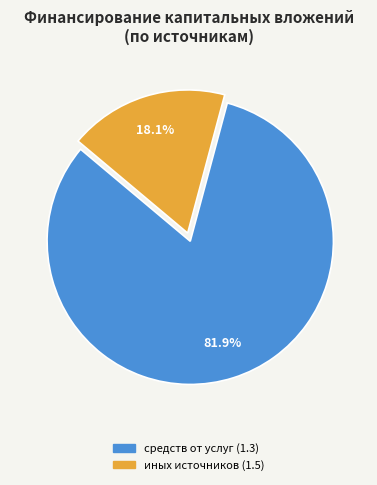

Is there a majority slice in this chart?

Yes